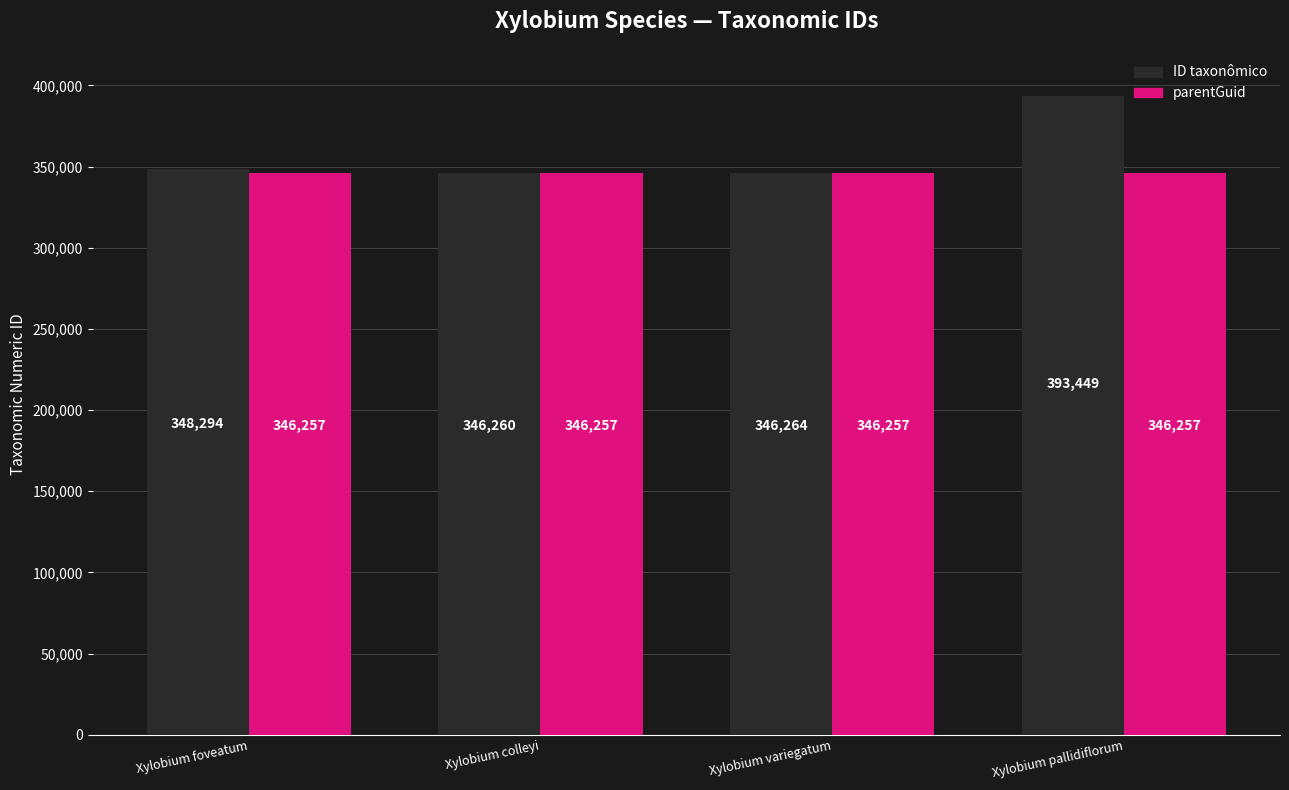

Reading left to right, what are all the values shown in this chart?

ID taxonômico: Xylobium foveatum=348294	Xylobium colleyi=346260	Xylobium variegatum=346264	Xylobium pallidiflorum=393449
parentGuid: Xylobium foveatum=346257	Xylobium colleyi=346257	Xylobium variegatum=346257	Xylobium pallidiflorum=346257